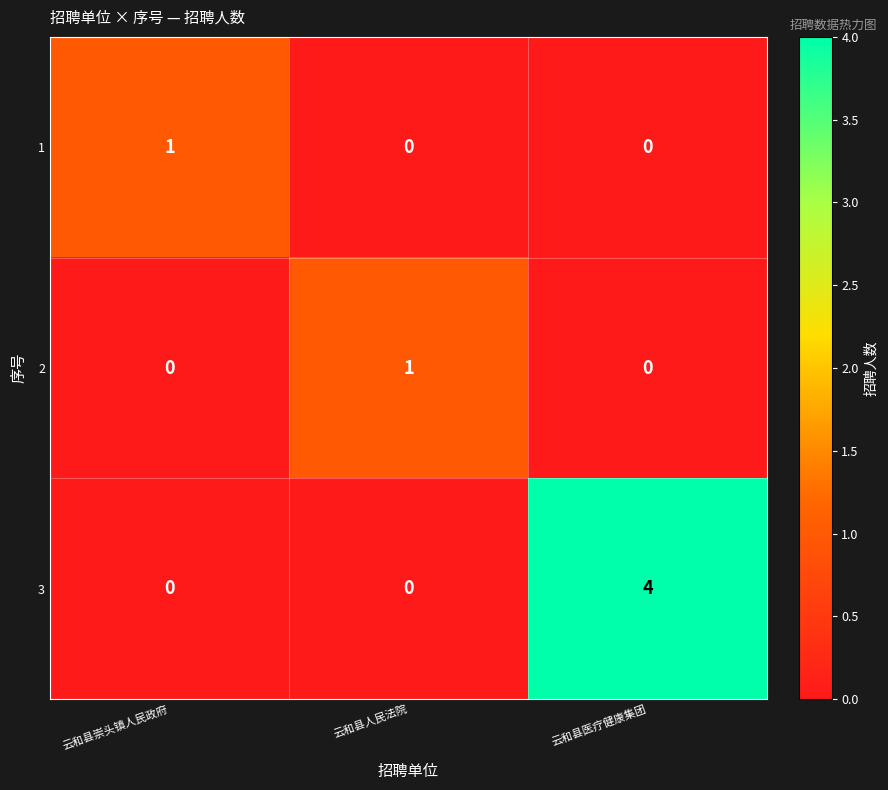

What is the sum of all 3 values?

4